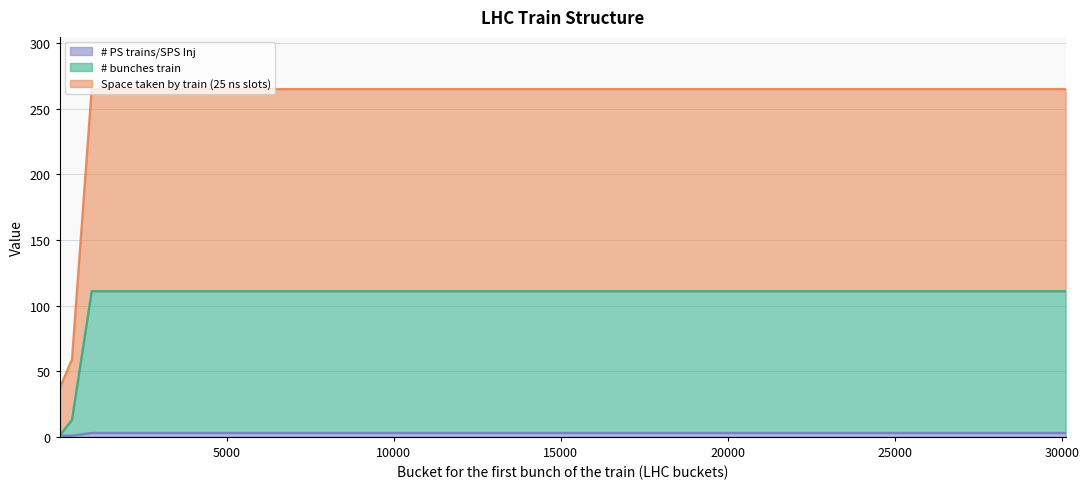

Reading left to right, transcribe all the data shown in this chart.

Space taken by the train including empty slots (25 ns slots): 1=37	371=59	961=265	3611=265	6261=265	8911=265	11561=265	14211=265	16861=265	19511=265	22161=265	24811=265	27461=265	30111=265
# bunches train: 1=1	371=13	961=111	3611=111	6261=111	8911=111	11561=111	14211=111	16861=111	19511=111	22161=111	24811=111	27461=111	30111=111
# PS trains/SPS Inj: 1=1	371=1	961=3	3611=3	6261=3	8911=3	11561=3	14211=3	16861=3	19511=3	22161=3	24811=3	27461=3	30111=3